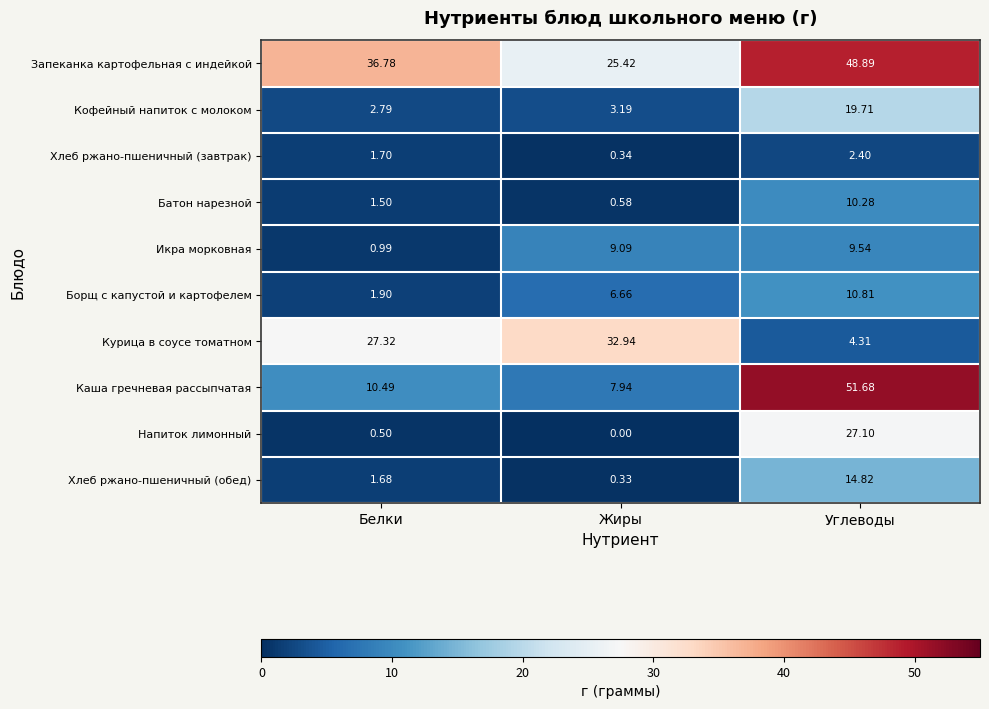

Which series has the widest spread of values?

Каша гречневая рассыпчатая